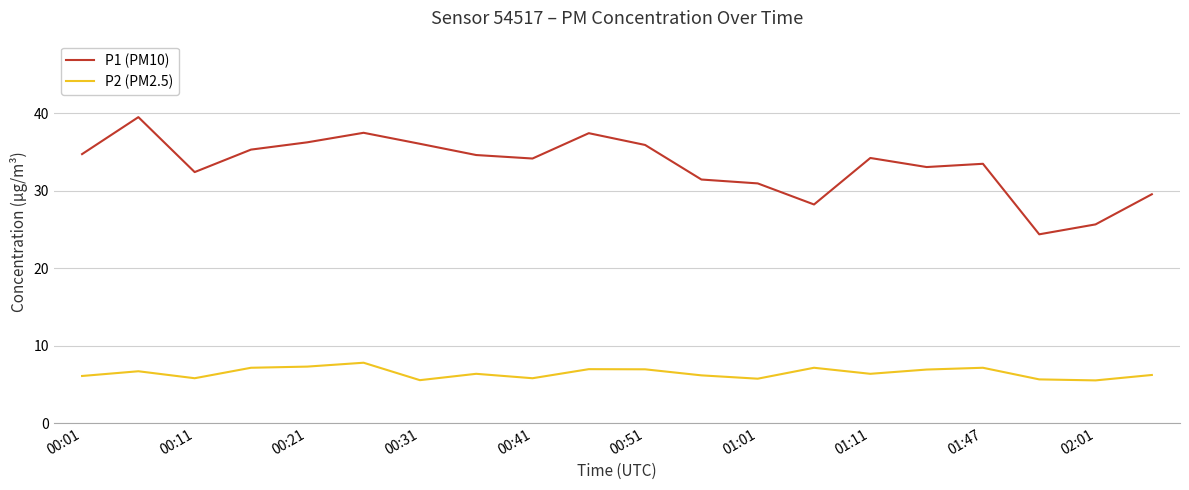

What are all the series names shown in the legend?

P1 (PM10), P2 (PM2.5)